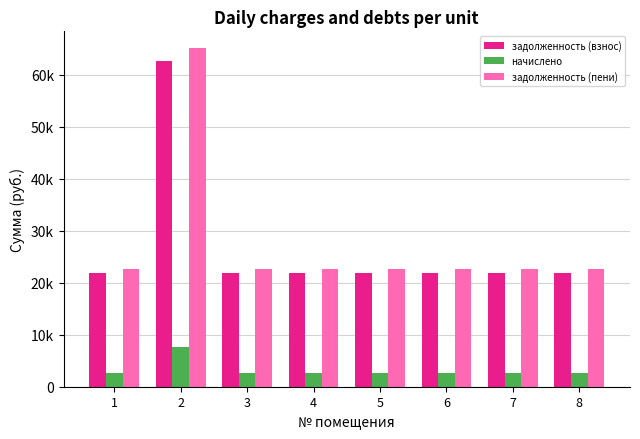

The задолженность (взнос) series shows 34382.0 at 6. True or false?

False